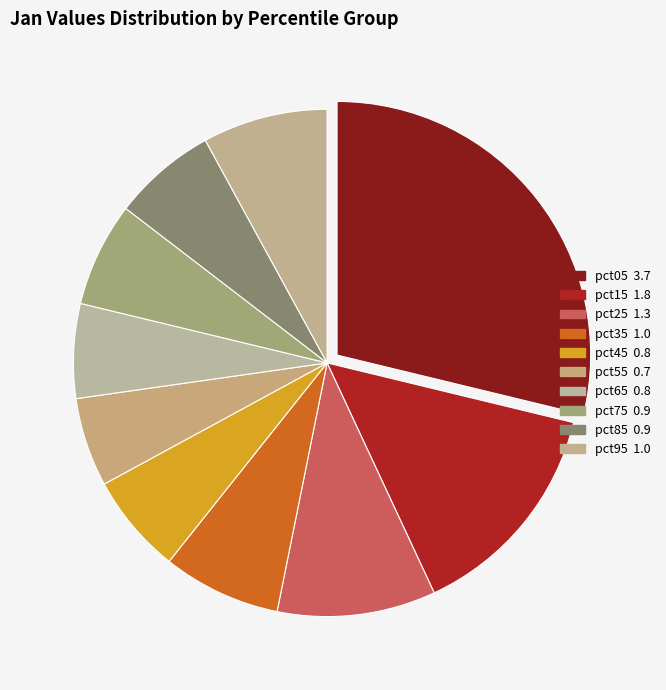

The pct35 slice represents 8% of the pie. True or false?

True